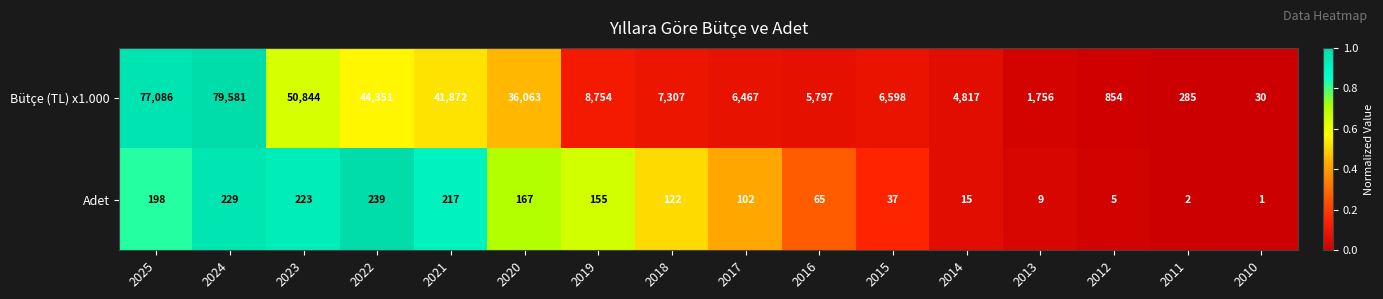

Rank the categories by Bütçe (TL) x1.000 value from lowest to highest.

2010, 2011, 2012, 2013, 2014, 2016, 2017, 2015, 2018, 2019, 2020, 2021, 2022, 2023, 2025, 2024